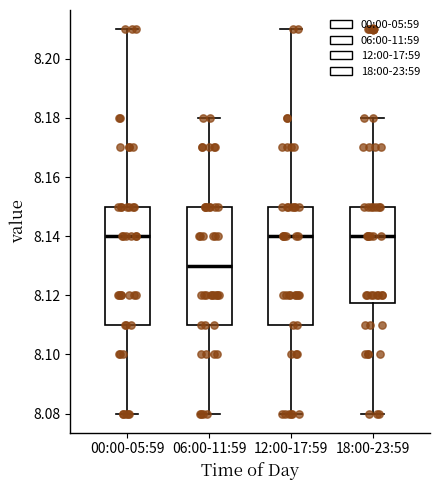

Where does the upper whisker of the box for 06:00-11:59 end on the y-axis? The values are not printed on the chart, so give them approximately, as read against the axis.

8.180